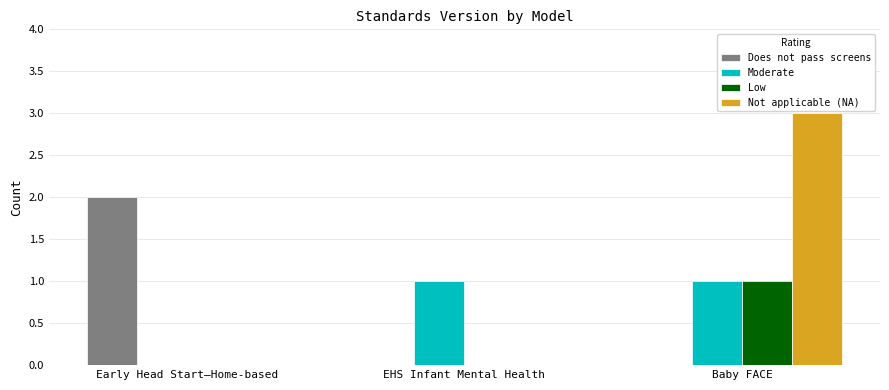

Count the number of categories in the chart.

3